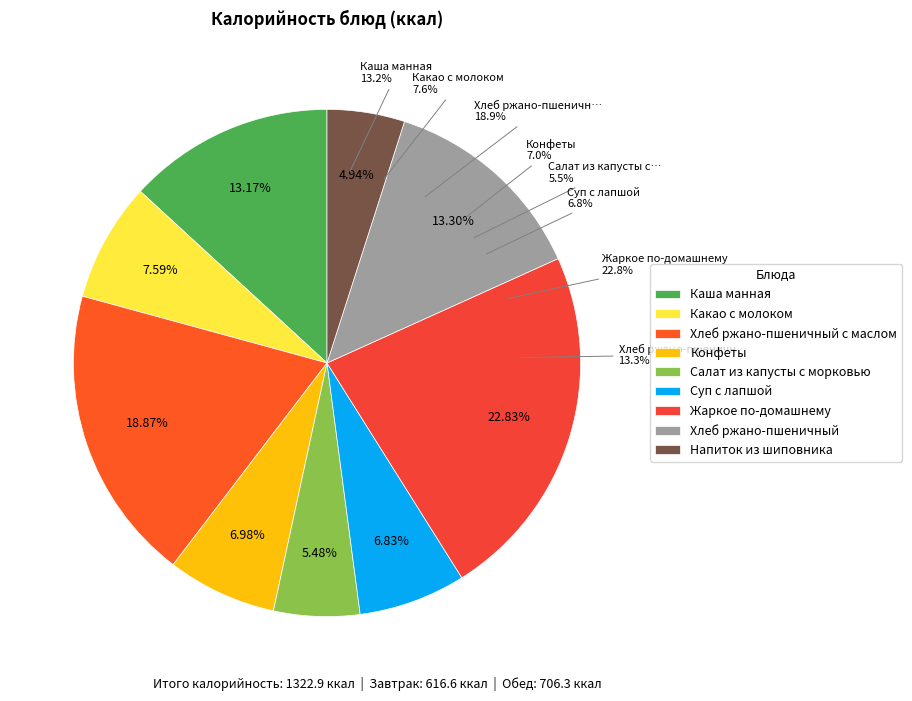

To the nearest percent, what portion does Хлеб ржано-пшеничный represent?

13%